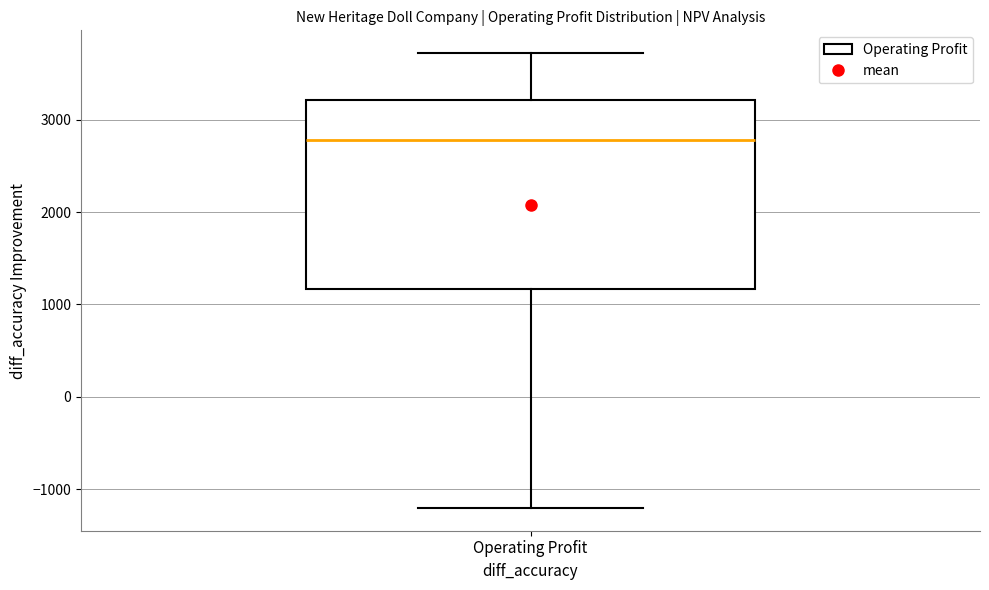

Read this box plot against the y-axis: the position of the median line, the range covered by the box, and the ends of both whiskers. The values are not printed on the chart, so give them approximately, as read against the axis.

median 2800, box 1200 to 3200, whiskers -1200 to 3700